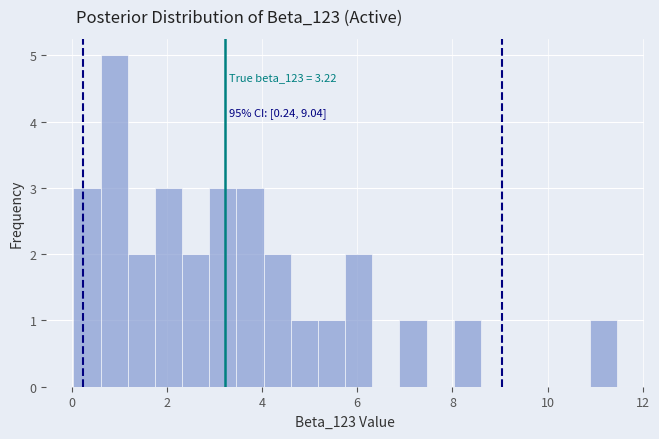

Around what value on the x-axis is the tallest bar? Give the approximate position of its centre, as read against the axis.

0.8